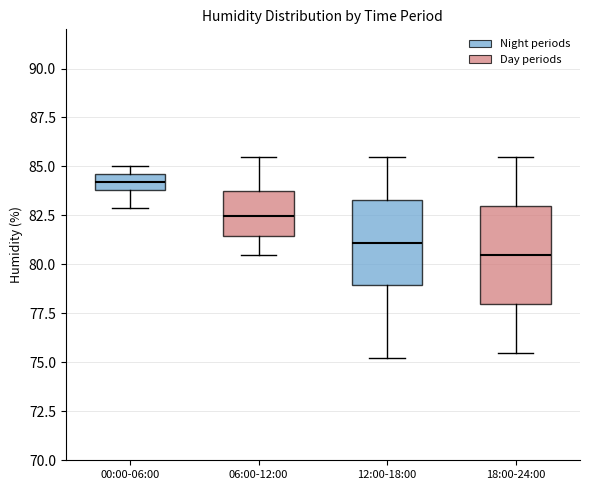

Comparing the boxes themselves (not the whiskers), which one is the tallest?

18:00-24:00